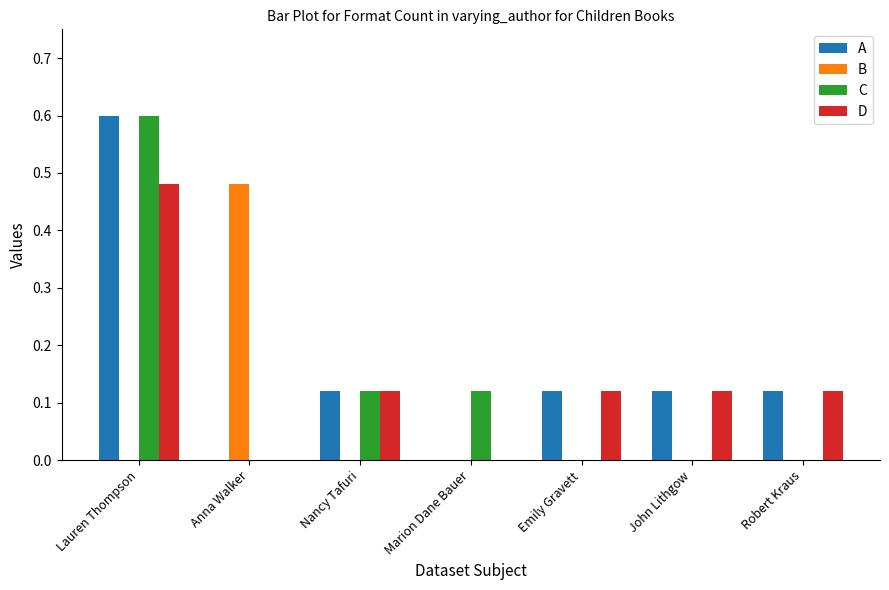

Is the value of C at Robert Kraus greater than the value of D at John Lithgow?

No